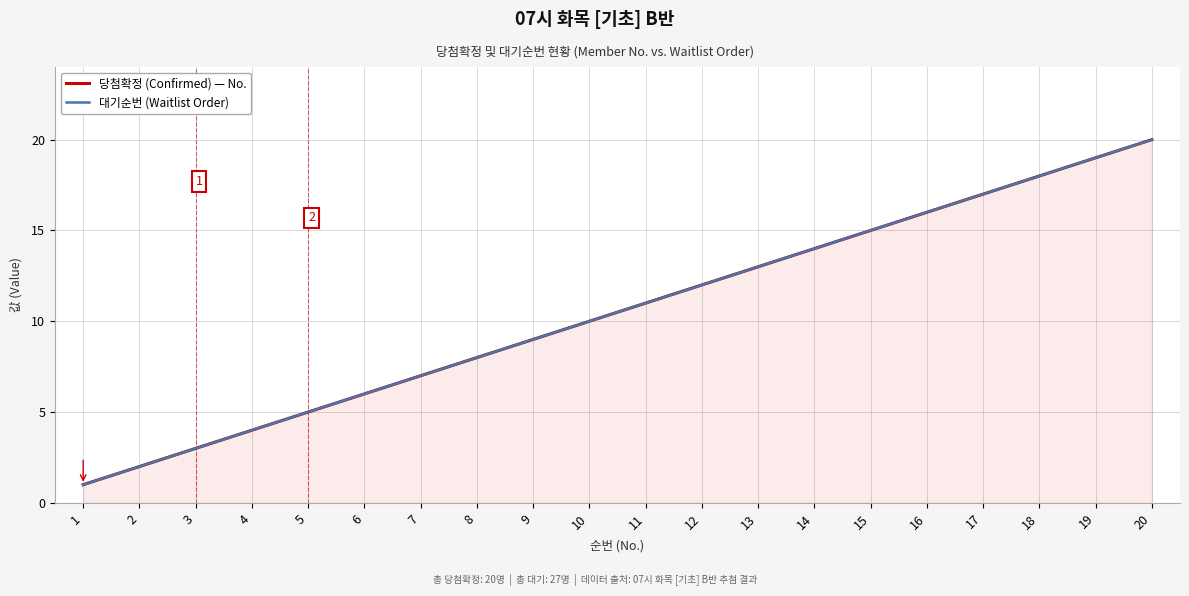

What value does the 대기순번 (Waitlist Order) series have at 14?

14